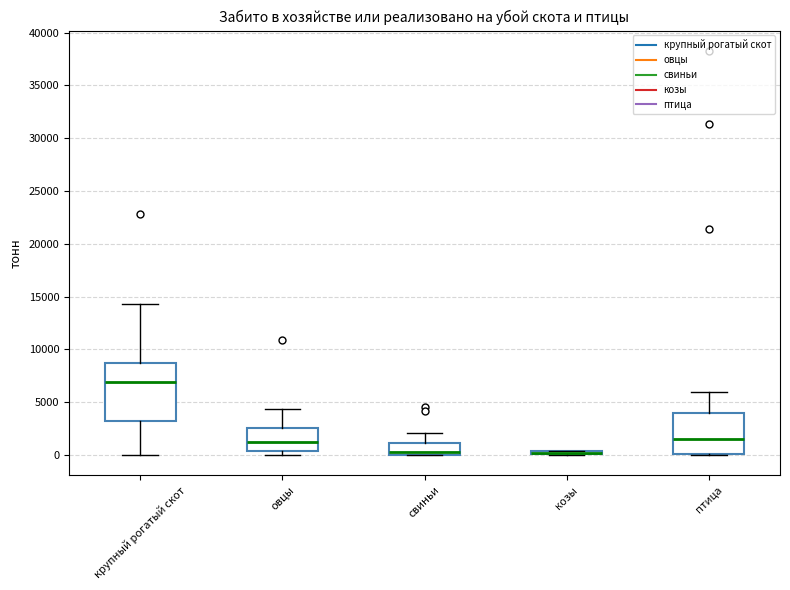

Which box is the tallest, from its lower edge to its upper edge?

крупный рогатый скот